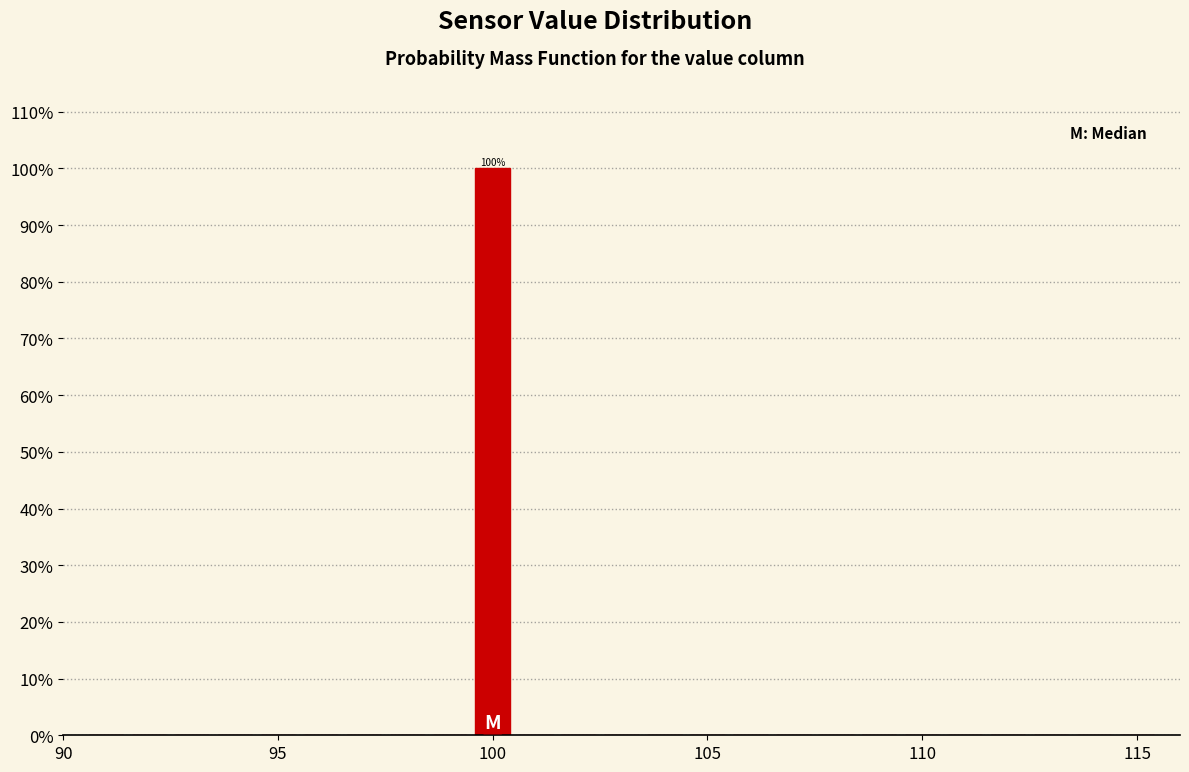

Around what value on the x-axis is the tallest bar? Give the approximate position of its centre, as read against the axis.

100.0